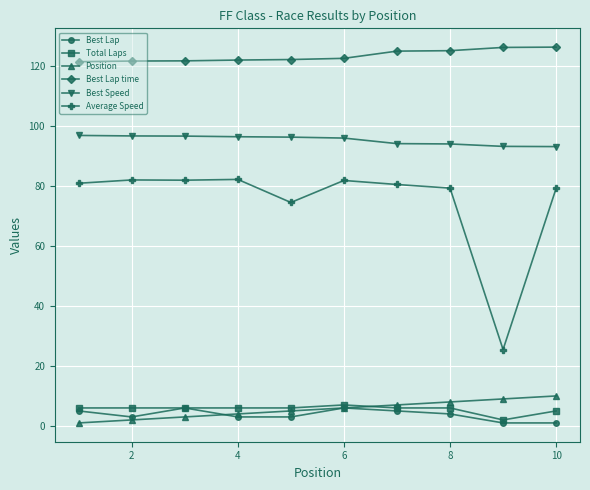

Which series has the widest spread of values?

Average Speed